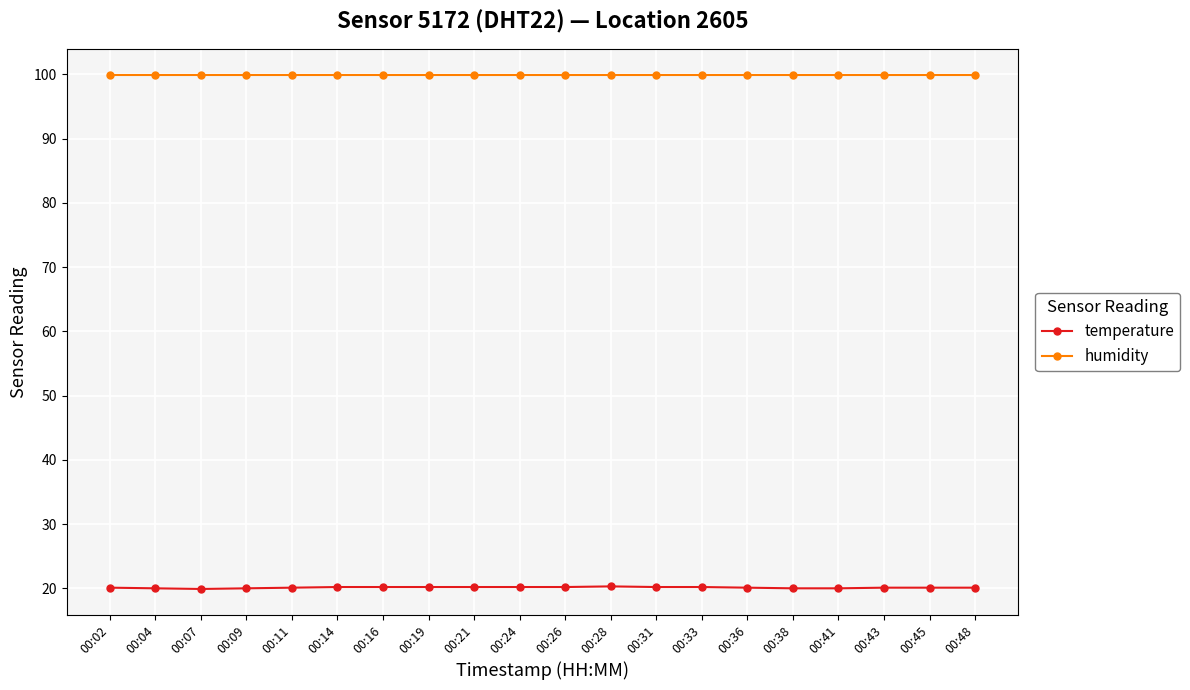

What is the sum of all humidity values?

1998.0